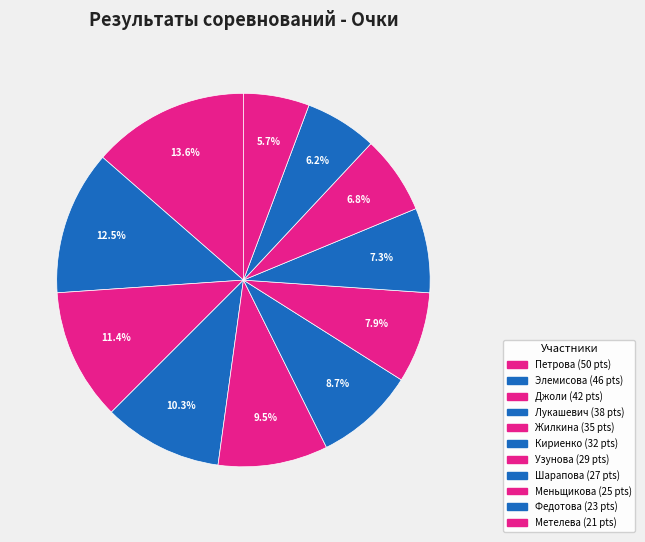

Combined, do Кириенко and Узунова account for over 50%?

No